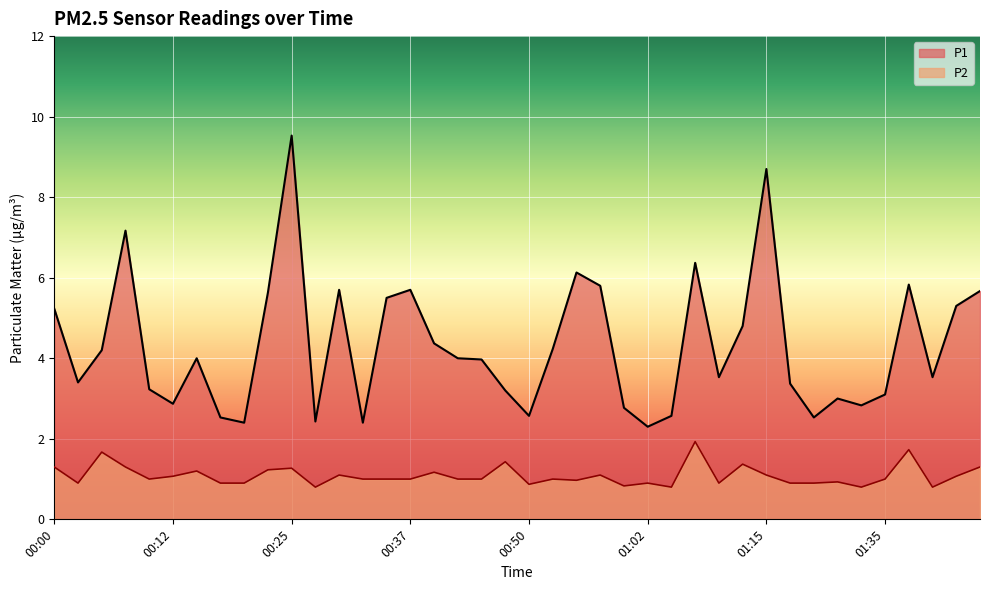

Reading left to right, what are all the values shown in this chart?

P1: 00:00=5.2	00:03=3.4	00:05=4.2	00:07=7.2	00:10=3.2	00:12=2.9	00:15=4.0	00:17=2.5	00:20=2.4	00:22=5.6	00:25=9.5	00:27=2.4	00:30=5.7	00:32=2.4	00:35=5.5	00:37=5.7	00:40=4.4	00:42=4.0	00:45=4.0	00:47=3.2	00:50=2.6	00:52=4.2	00:55=6.1	00:57=5.8	01:00=2.8	01:02=2.3	01:05=2.6	01:07=6.4	01:10=3.5	01:13=4.8	01:15=8.7	01:18=3.4	01:26=2.5	01:29=3.0	01:32=2.8	01:35=3.1	01:37=5.8	01:40=3.5	01:42=5.3	01:45=5.7
P2: 00:00=1.3	00:03=0.9	00:05=1.7	00:07=1.3	00:10=1.0	00:12=1.1	00:15=1.2	00:17=0.9	00:20=0.9	00:22=1.2	00:25=1.3	00:27=0.8	00:30=1.1	00:32=1.0	00:35=1.0	00:37=1.0	00:40=1.2	00:42=1.0	00:45=1.0	00:47=1.4	00:50=0.9	00:52=1.0	00:55=1.0	00:57=1.1	01:00=0.8	01:02=0.9	01:05=0.8	01:07=1.9	01:10=0.9	01:13=1.4	01:15=1.1	01:18=0.9	01:26=0.9	01:29=0.9	01:32=0.8	01:35=1.0	01:37=1.7	01:40=0.8	01:42=1.1	01:45=1.3